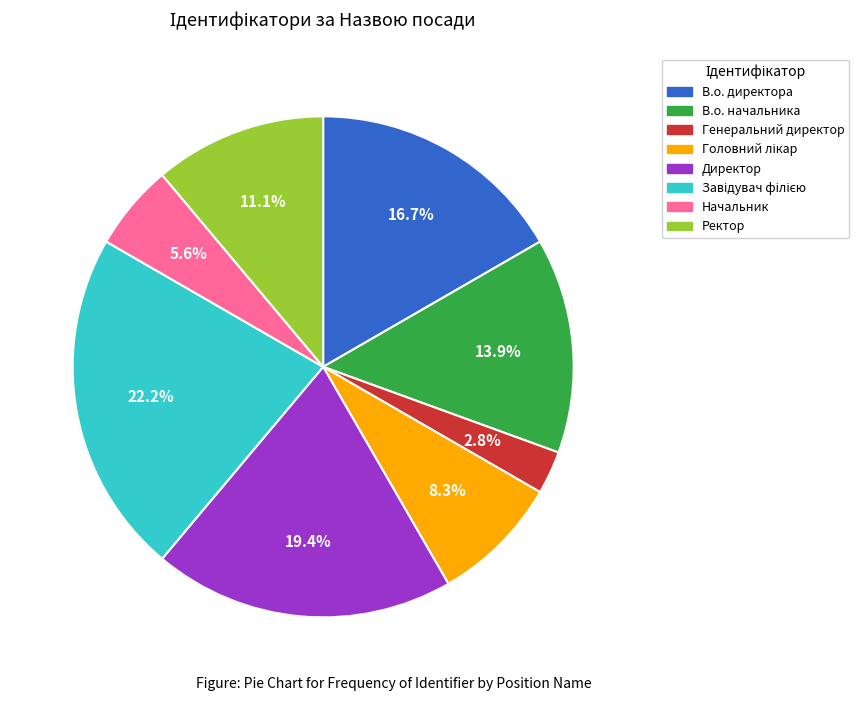

What portion of the pie excludes В.о. директора?

83.3%